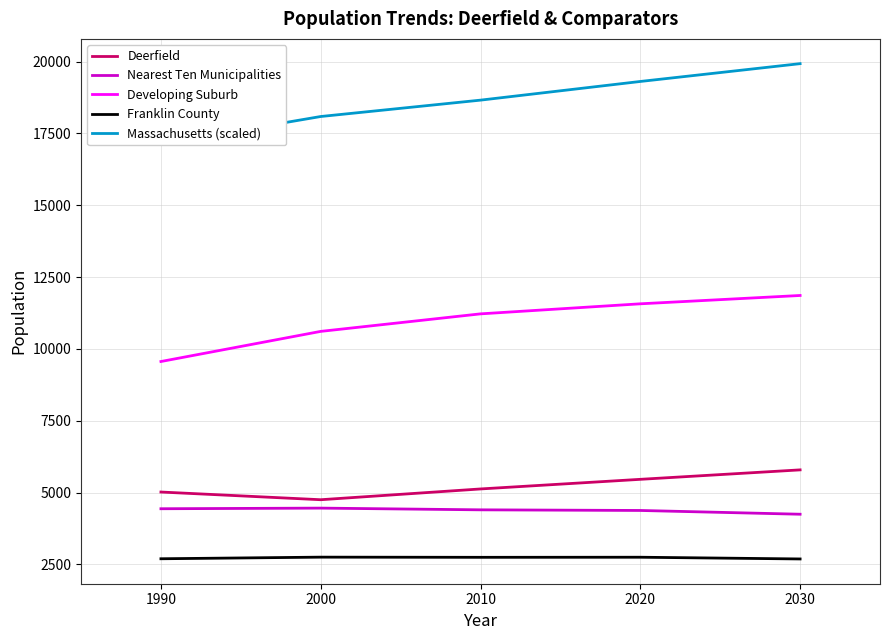

Is it true that Franklin County equals 2688 at 2030?

True